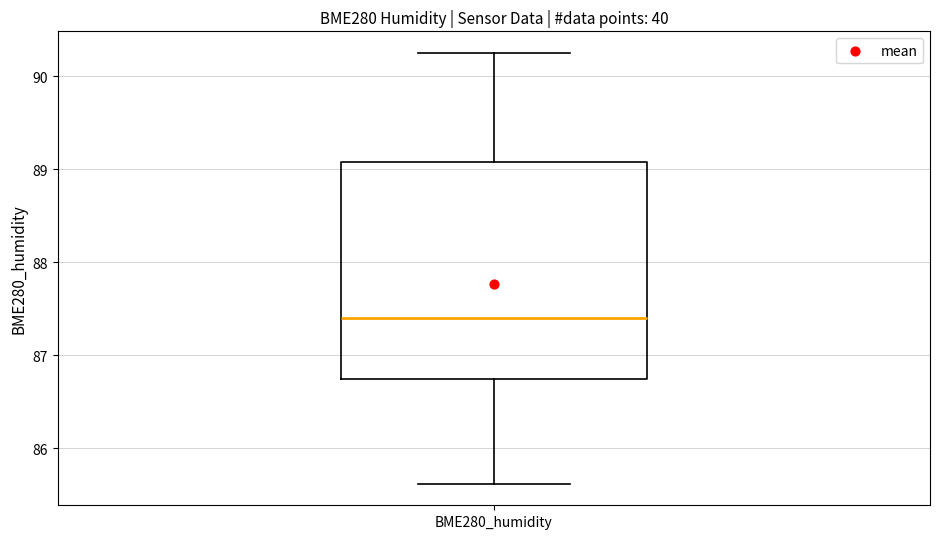

Where is the upper edge of the box for BME280_humidity on the y-axis? The values are not printed on the chart, so give them approximately, as read against the axis.

89.1